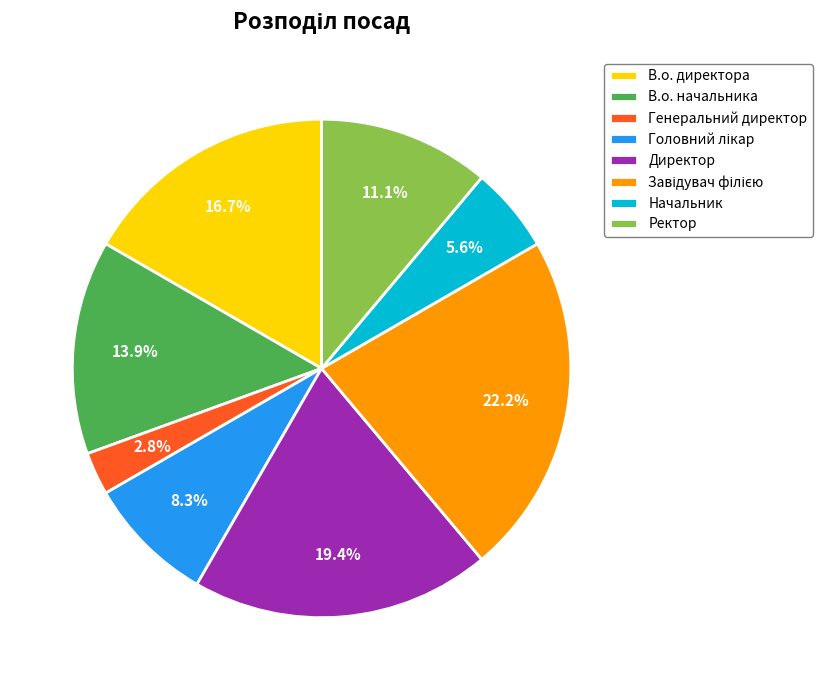

Is there a majority slice in this chart?

No